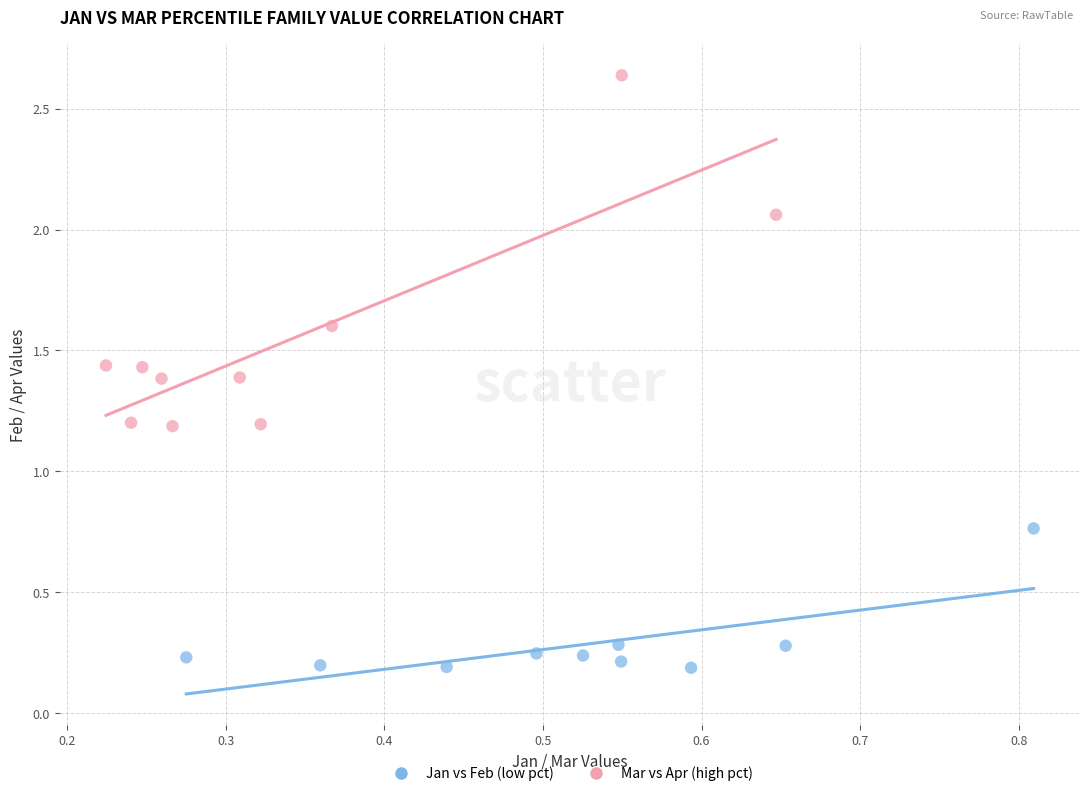

Which series reaches the minimum Y coordinate?

Jan vs Feb (low pct)